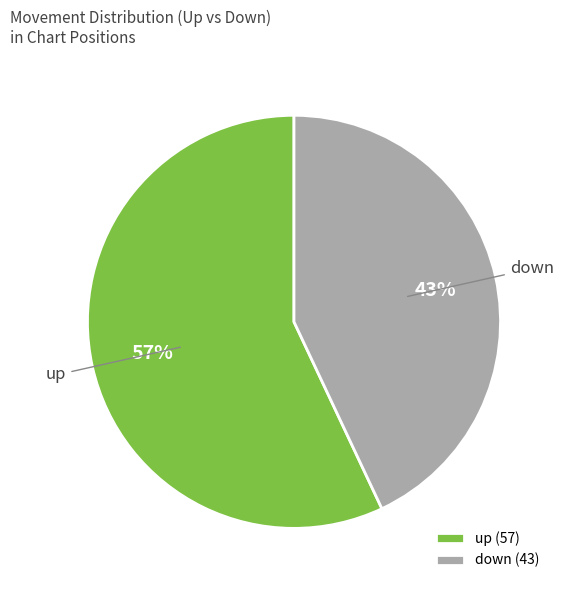

The down slice represents 55% of the pie. True or false?

False